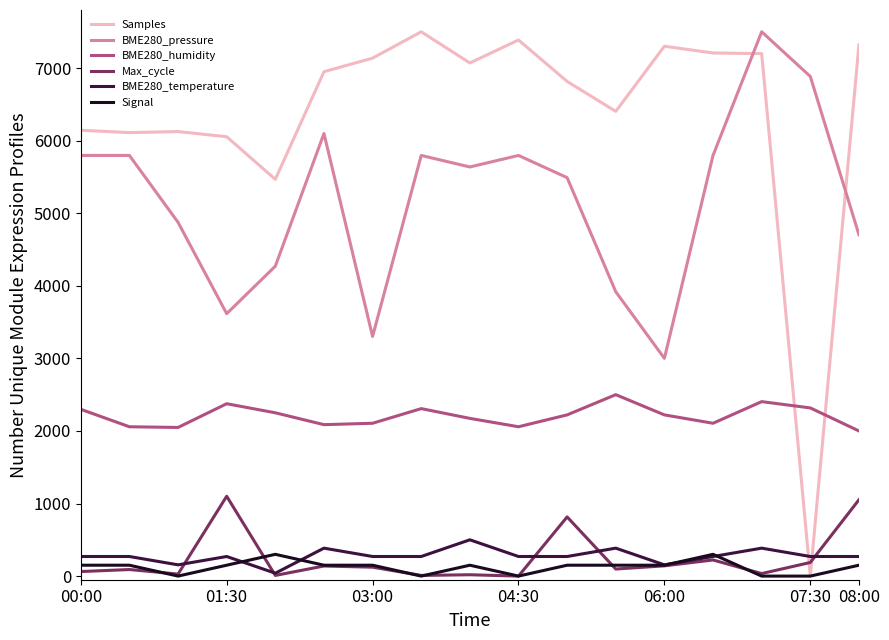

Which series has the widest spread of values?

Samples